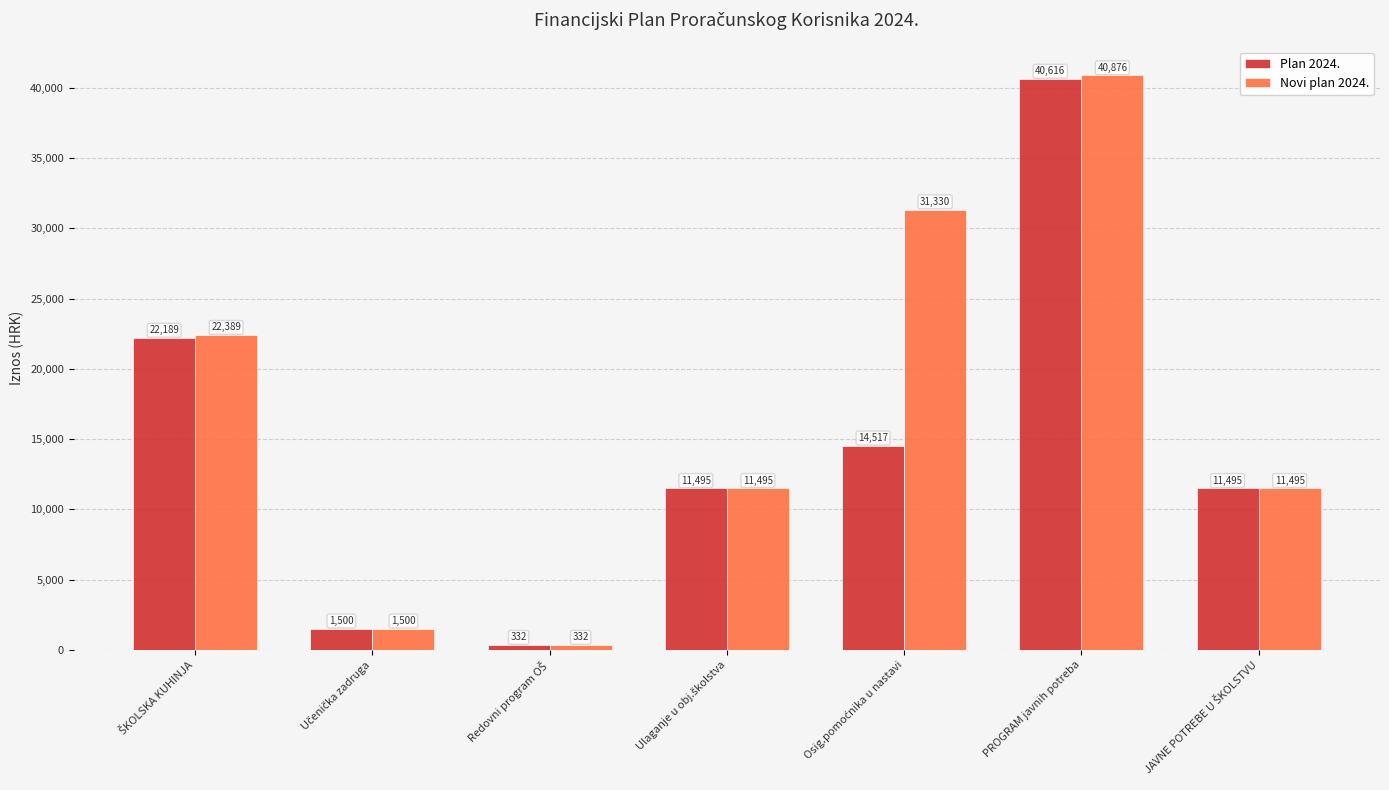

What are all the series names shown in the legend?

Plan 2024., Novi plan 2024.